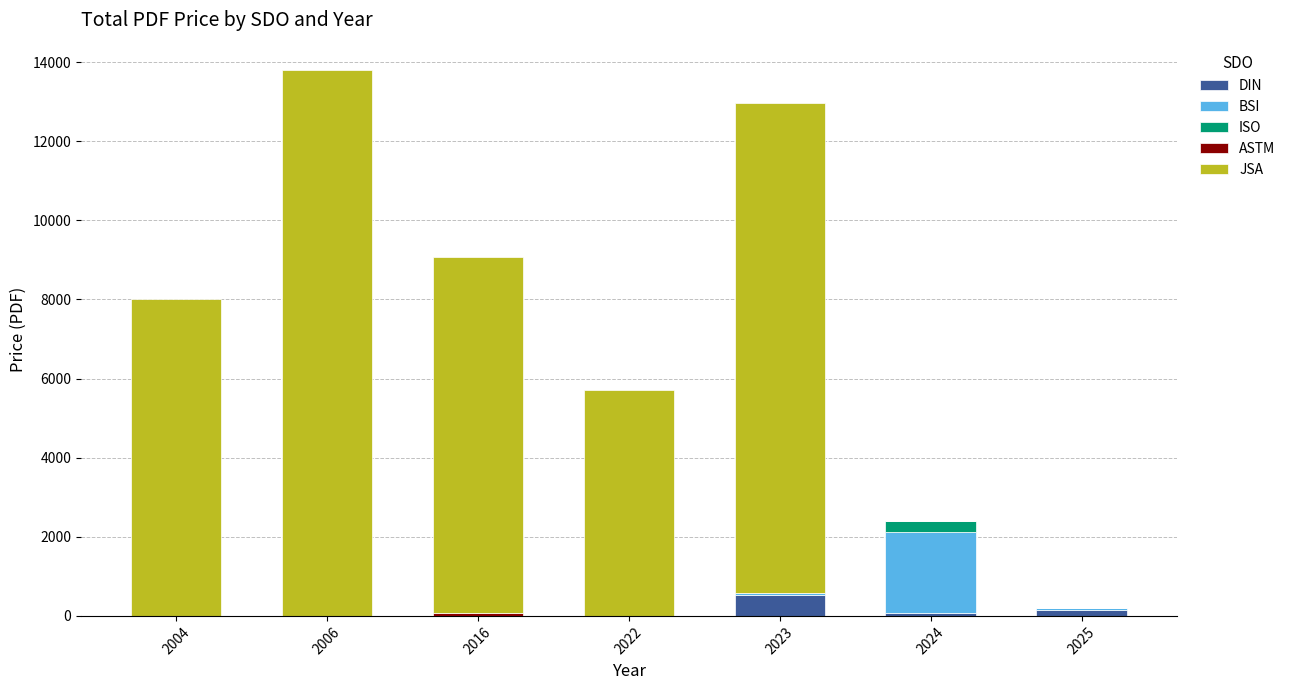

What is the total value across all series at 2022?

5700.0